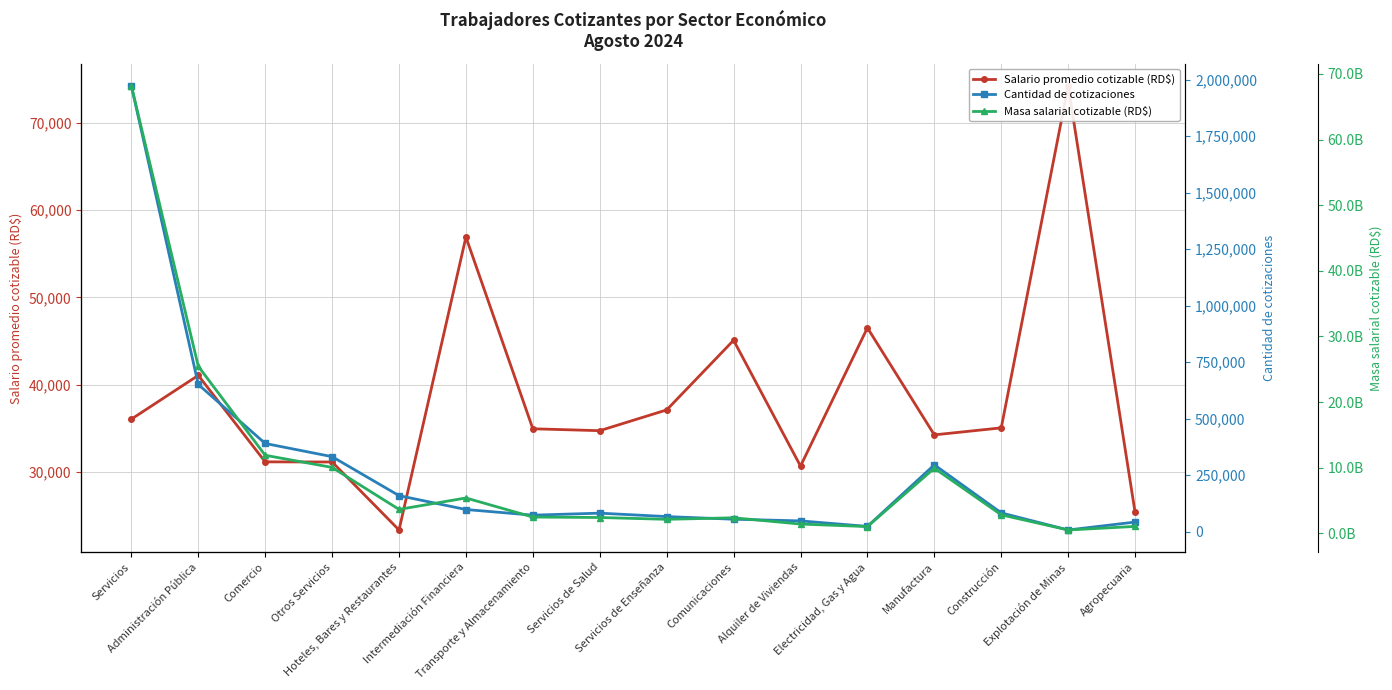

What is the minimum value for Salario promedio cotizable (RD$)?

23388.2